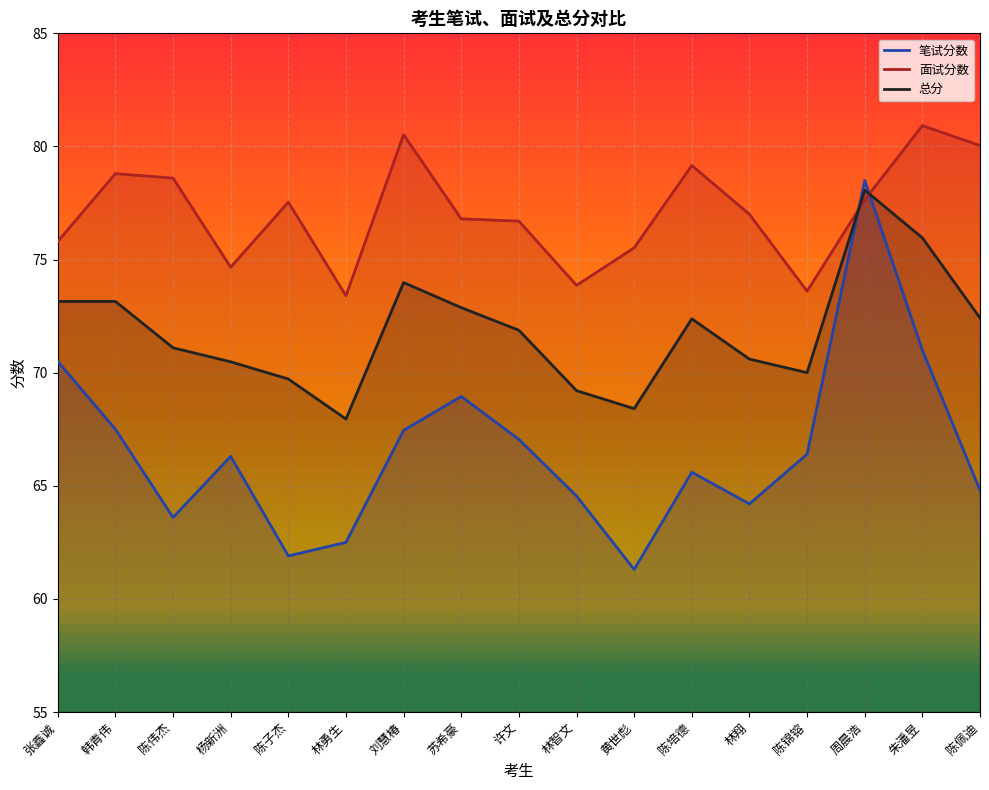

Which category has the lowest value across all series?

黄世彪